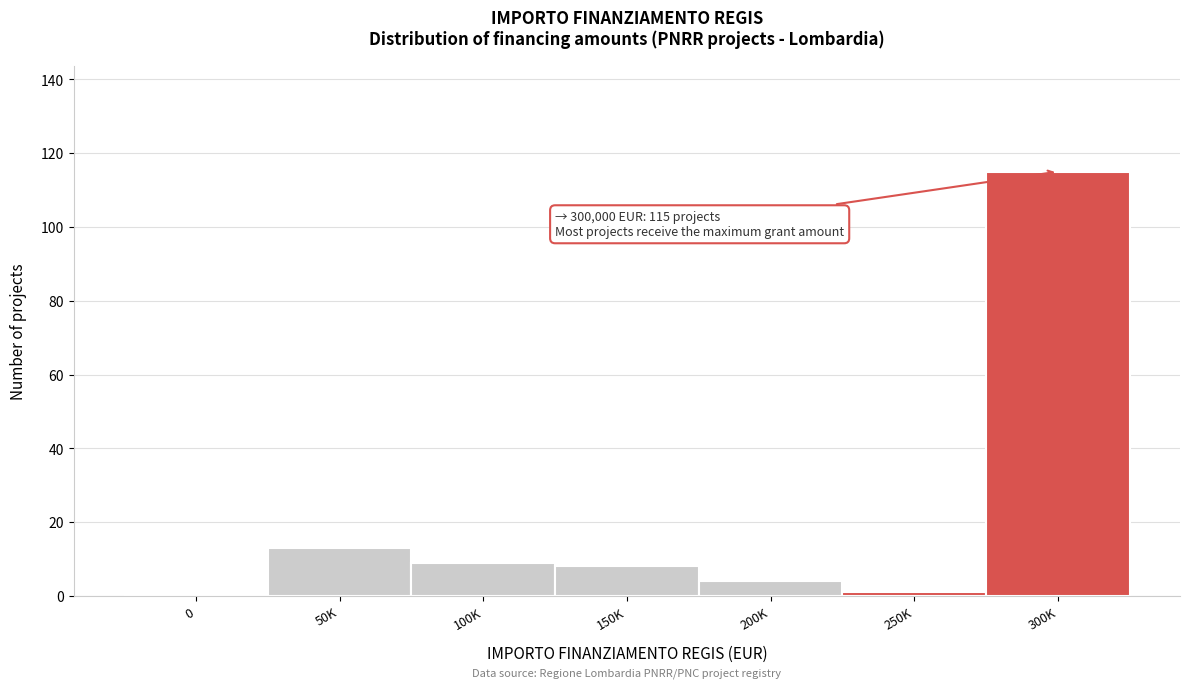

Reading right to left, list all the values displayed in this chart.

300K=115	250K=1	200K=4	150K=8	100K=9	50K=13	0=0